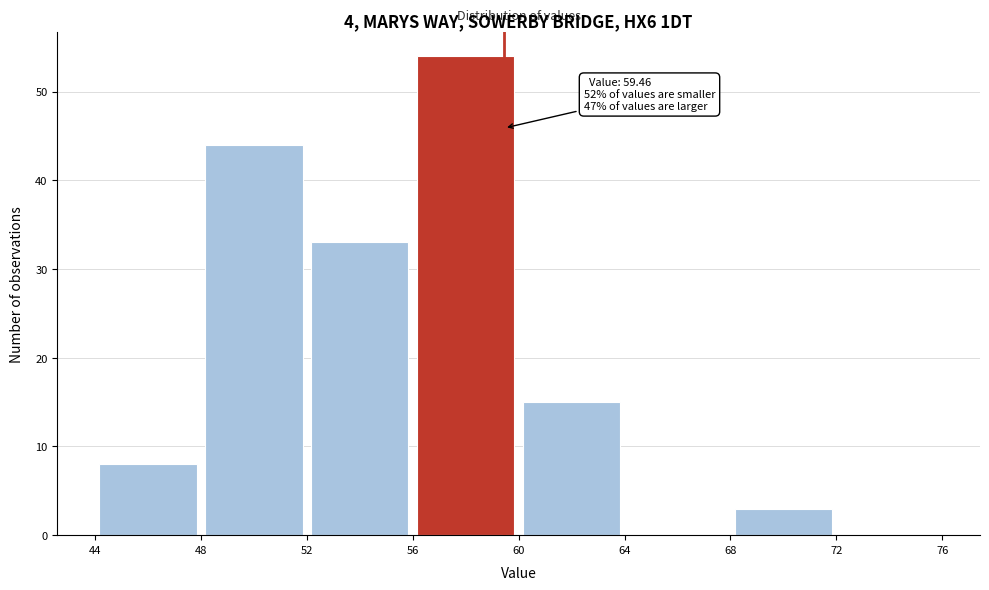

Over which range of the x-axis is the bar tallest?

56 to 60